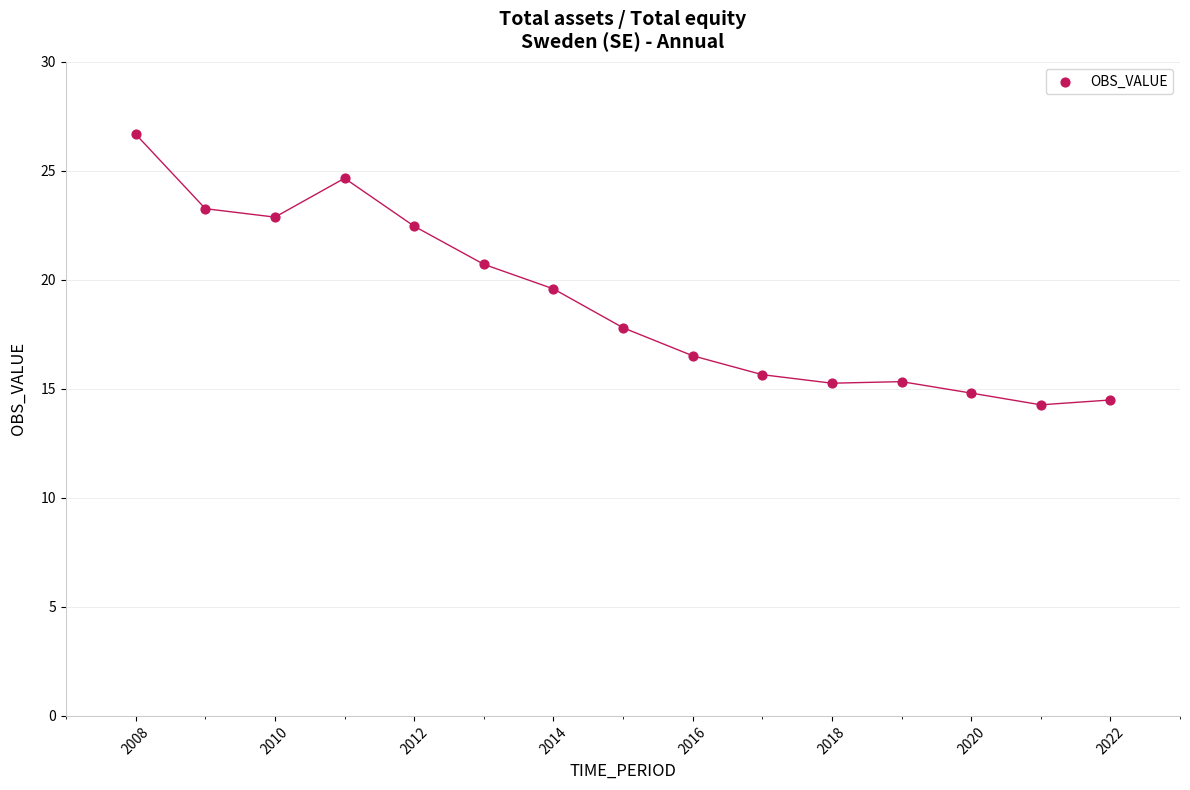

What is the range of Y values (max minus min)?

12.4